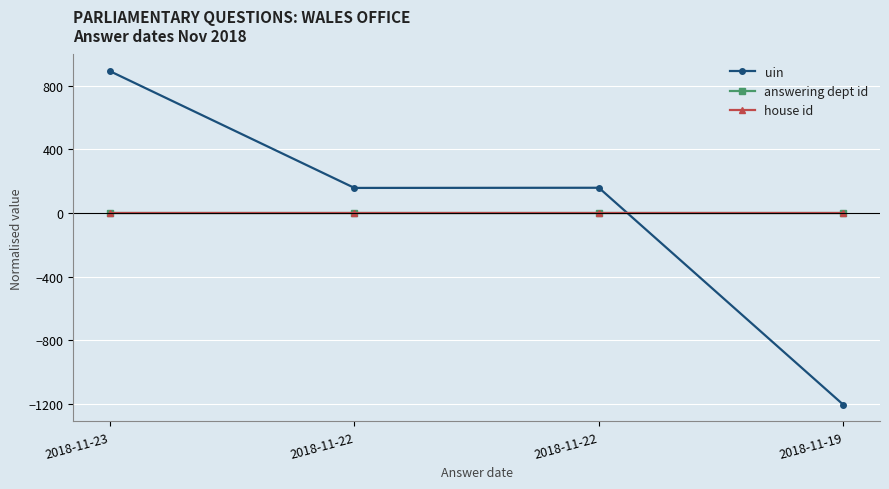

What is the total value across all series at 2018-11-23?

891